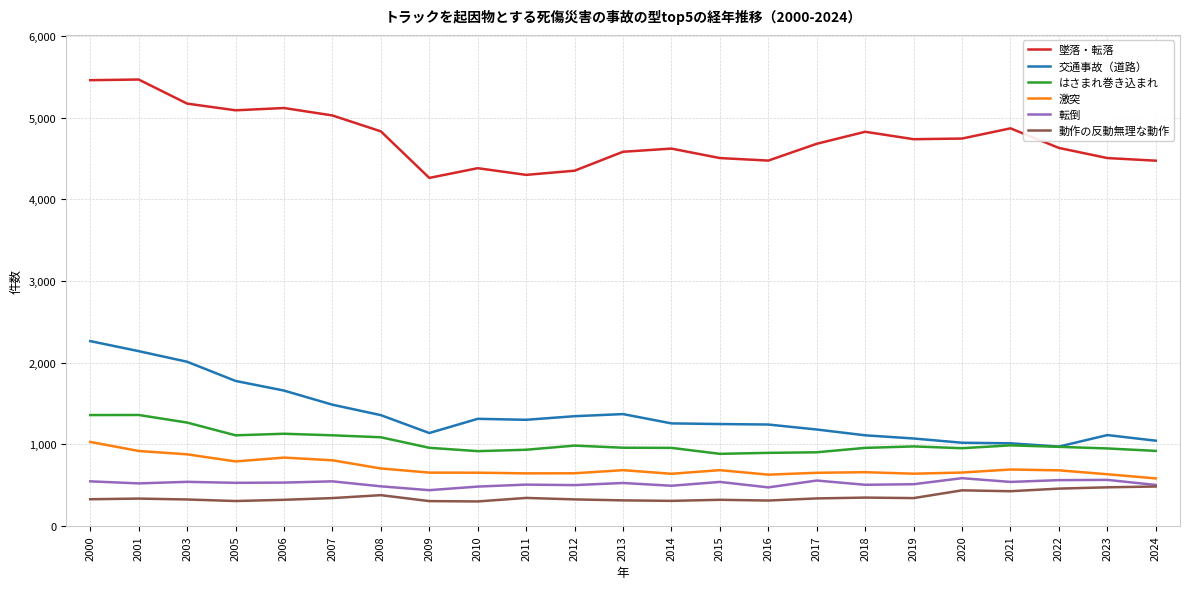

How many lines are shown in the chart?

6